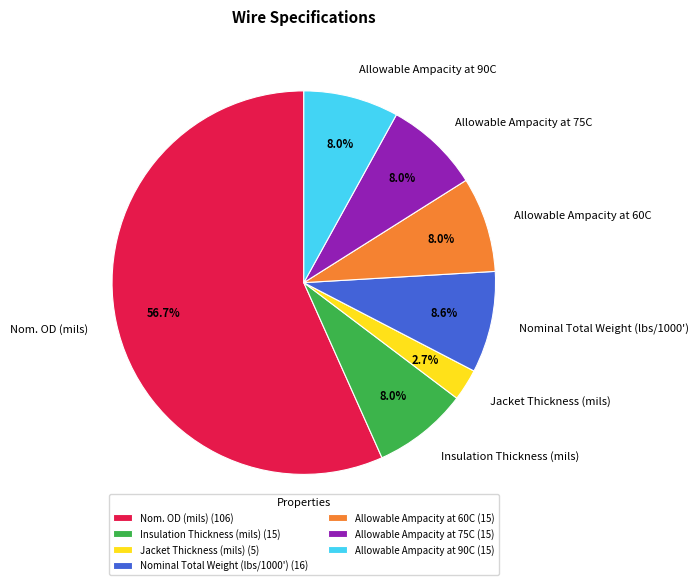

True or false: Allowable Ampacity at 90C accounts for 1% of the total.

False